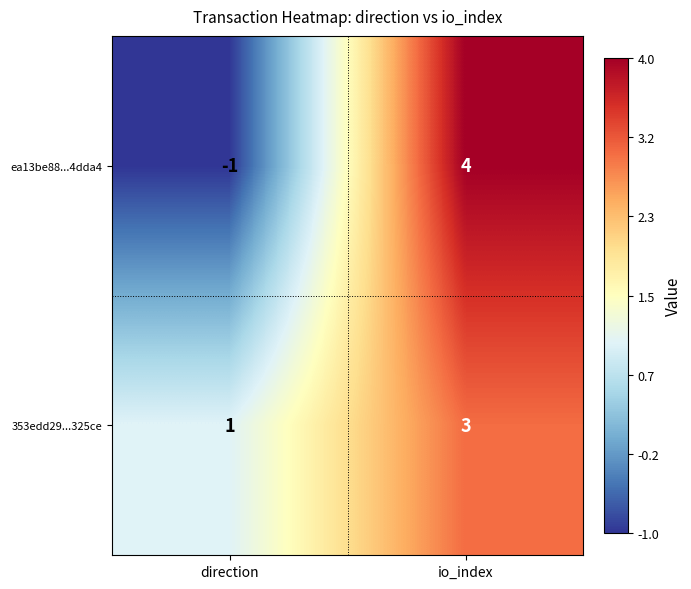

Which series has the widest spread of values?

ea13be88...4dda4